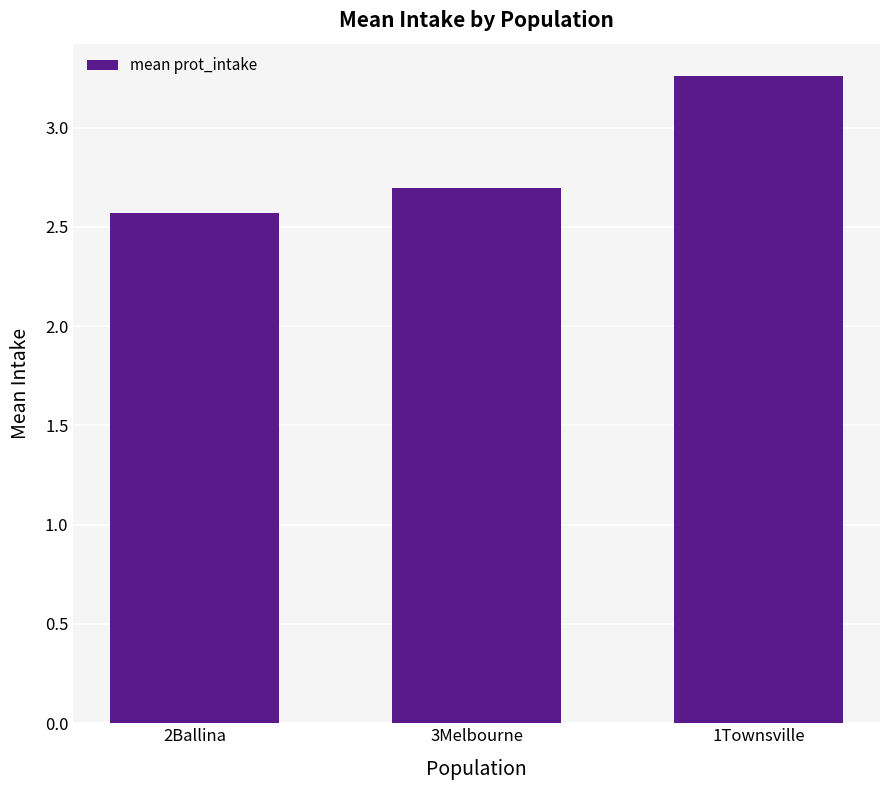

Between 2Ballina and 3Melbourne, which is larger?

3Melbourne